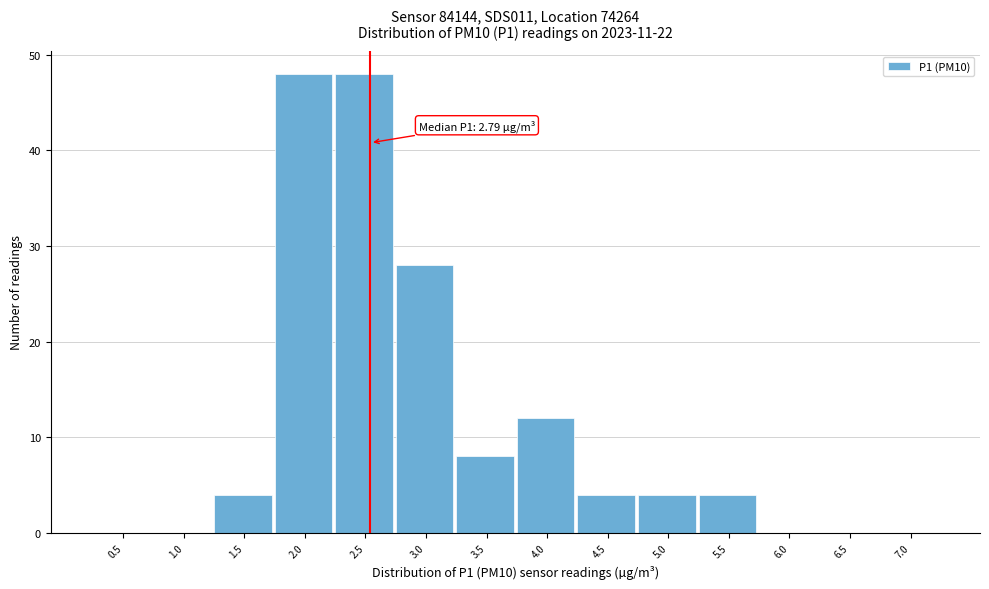

Reading left to right, what are all the values shown in this chart?

0.5=0	1.0=0	1.5=4	2.0=48	2.5=48	3.0=28	3.5=8	4.0=12	4.5=4	5.0=4	5.5=4	6.0=0	6.5=0	7.0=0